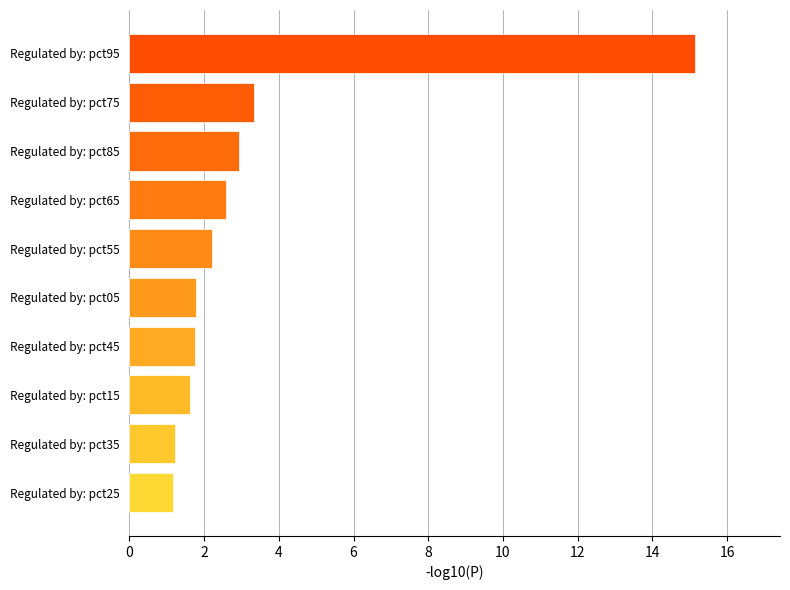

The chart shows a value of 0.7 at Regulated by: pct45. True or false?

False